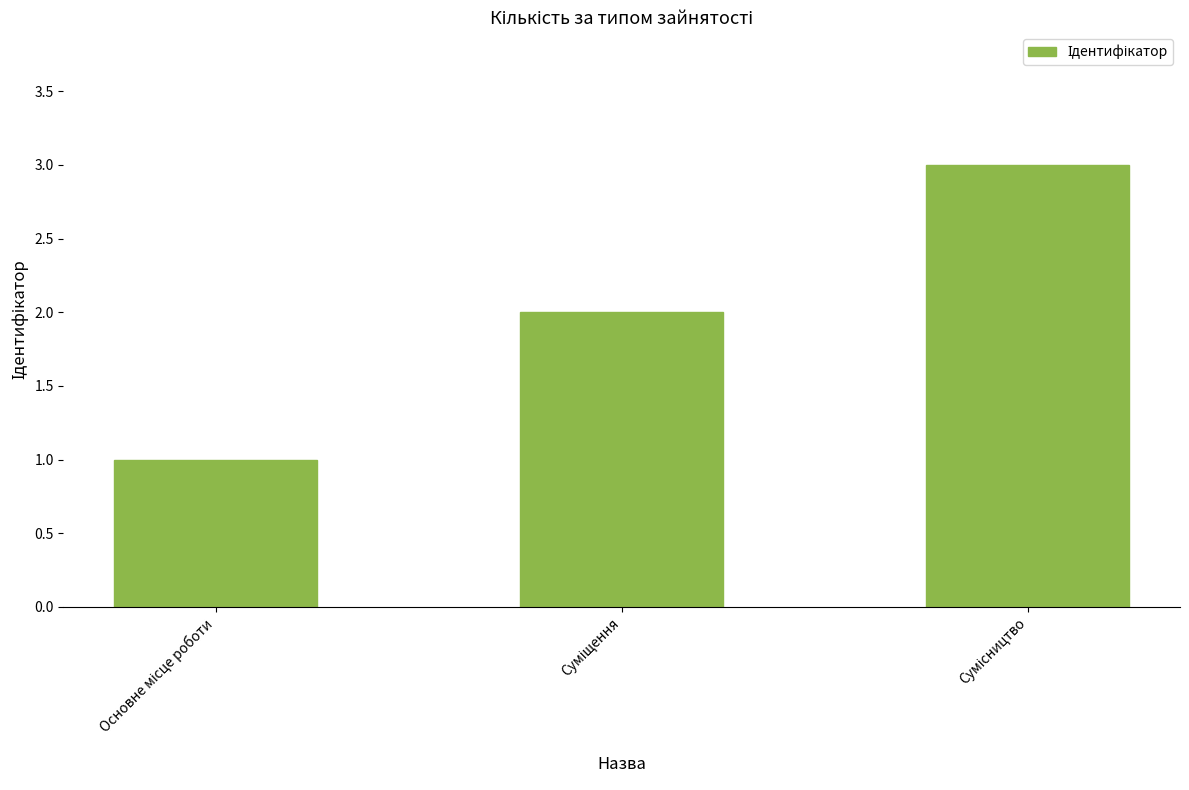

What is the greatest value displayed?

3